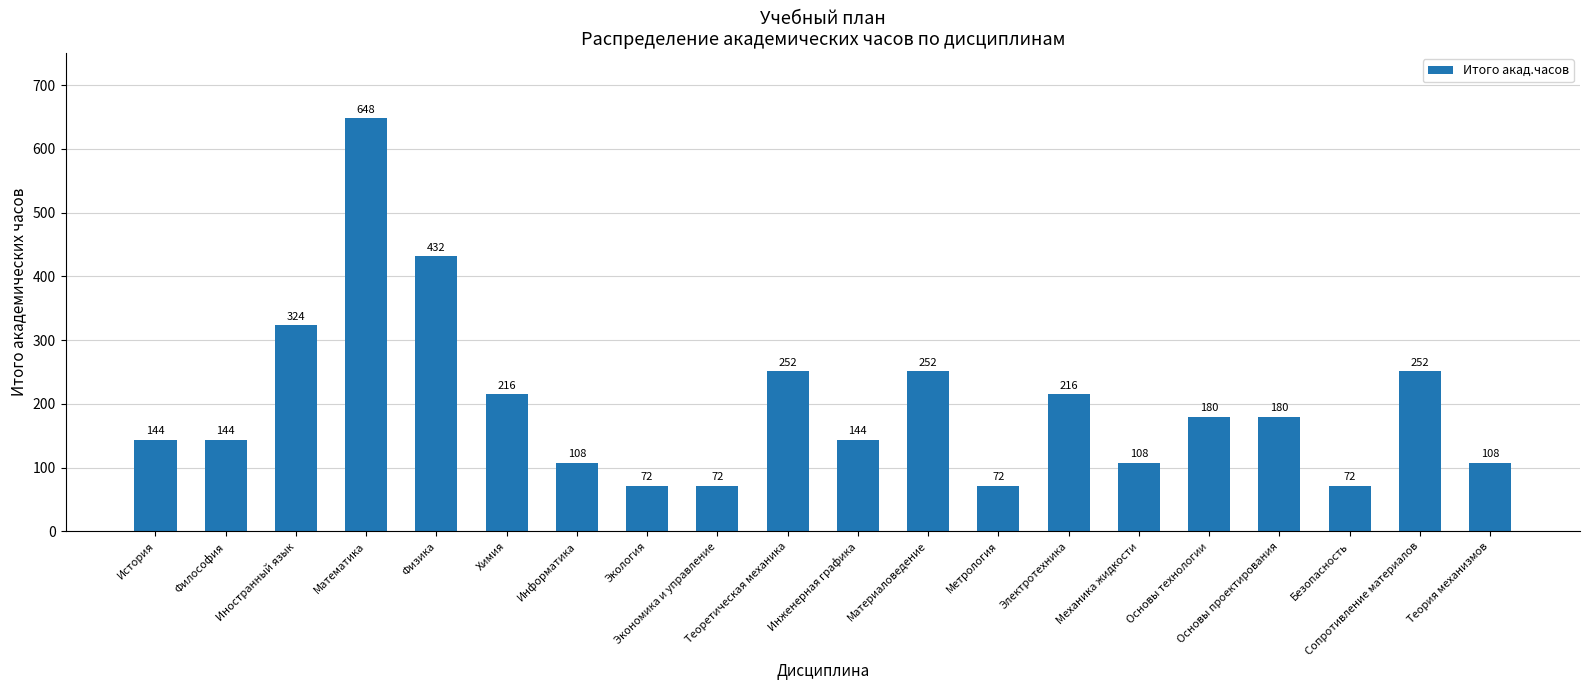

The chart shows a value of 118 at Экономика и управление. True or false?

False